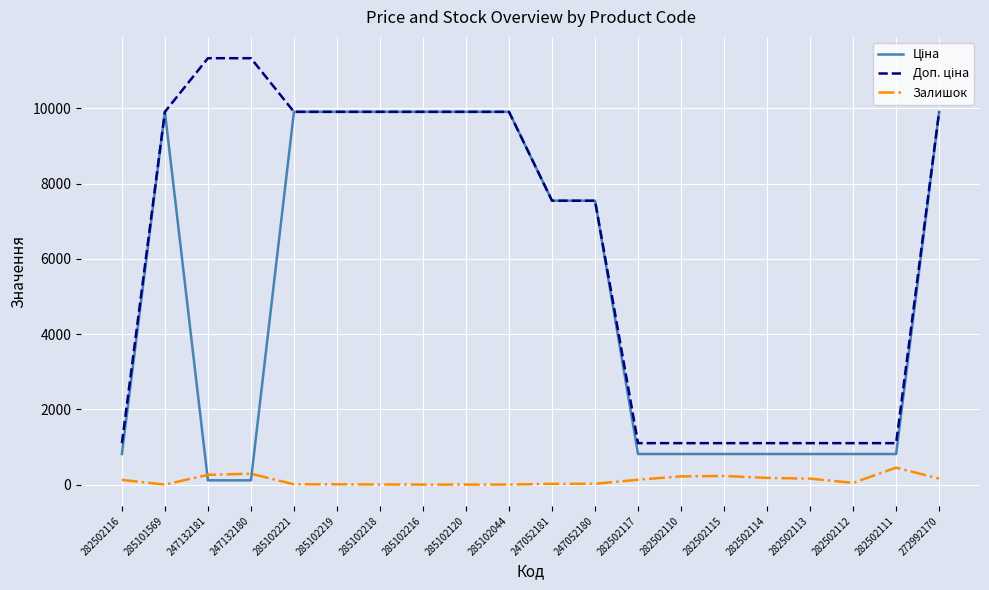

The Залишок series shows 260.0 at 247132181. True or false?

True